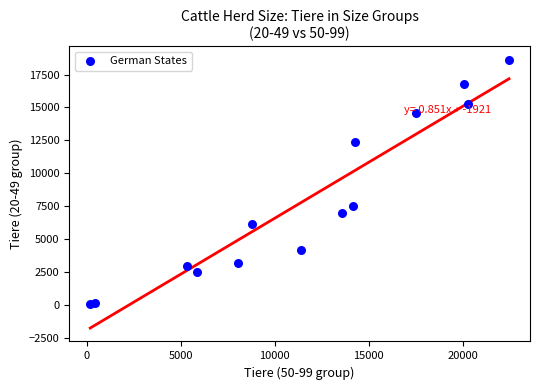

What is the range of X values (max minus min)?

22280